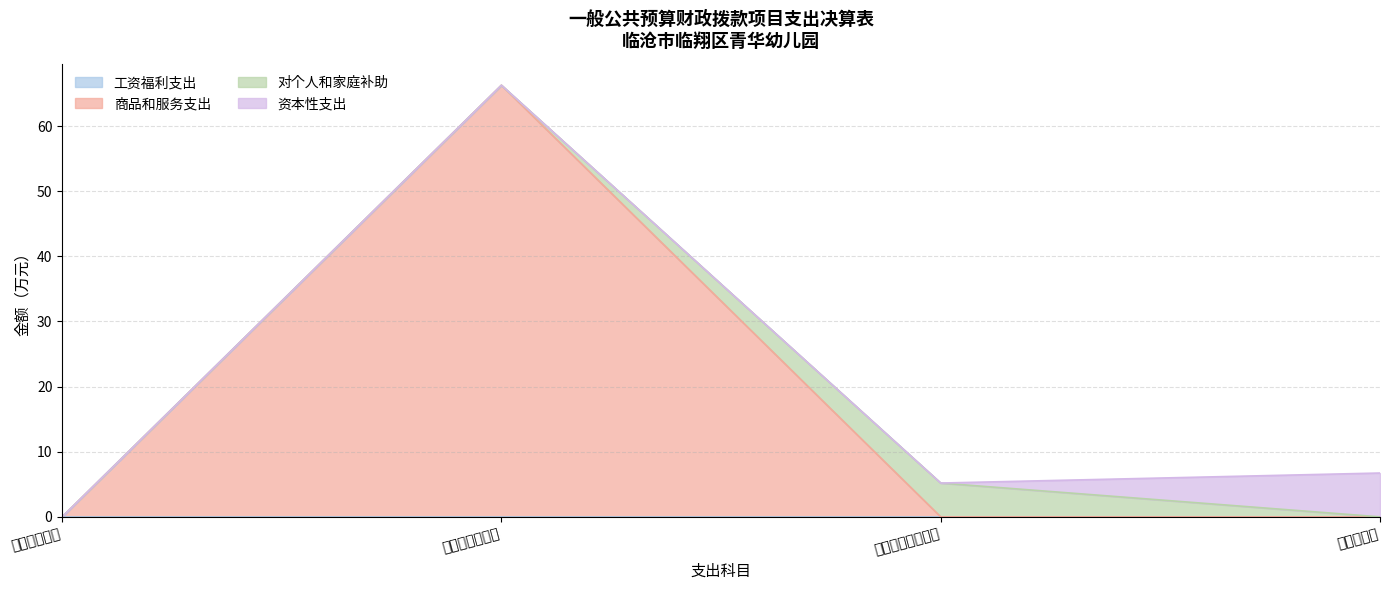

What is the total value across all series at 商品和服务支出?

66.3